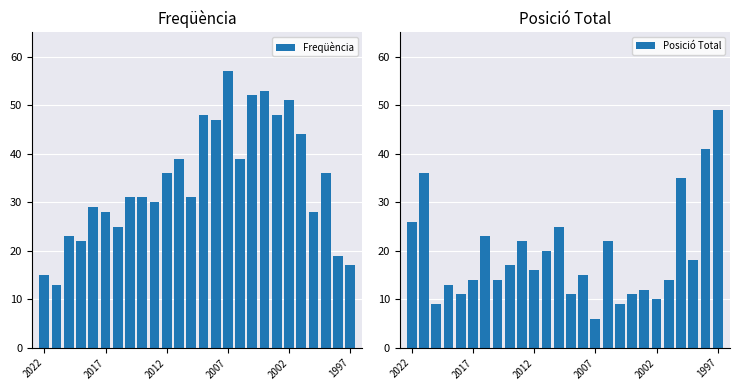

At which label does Posició Total reach its minimum?

2007